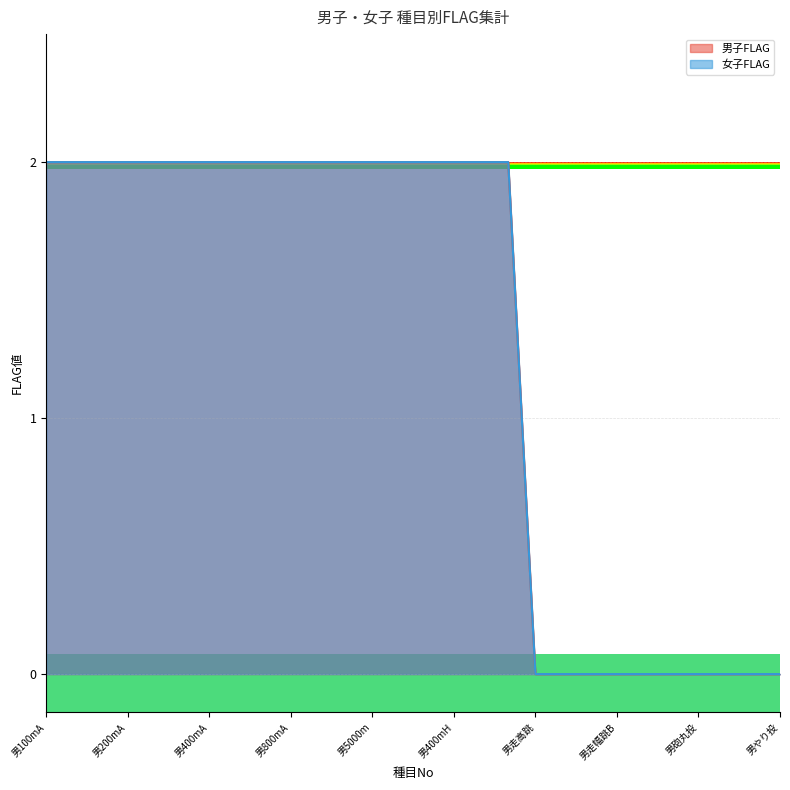

Reading right to left, list all the values displayed in this chart.

男子FLAG: 0	0	0	0	0	0	0	0	0	0	2	2	2	2	2	2	2	2	2	2	2	2	2	2	2	2	2	2
女子FLAG: 0	0	0	0	0	0	0	0	0	0	2	2	2	2	2	2	2	2	2	2	2	2	2	2	2	2	2	2